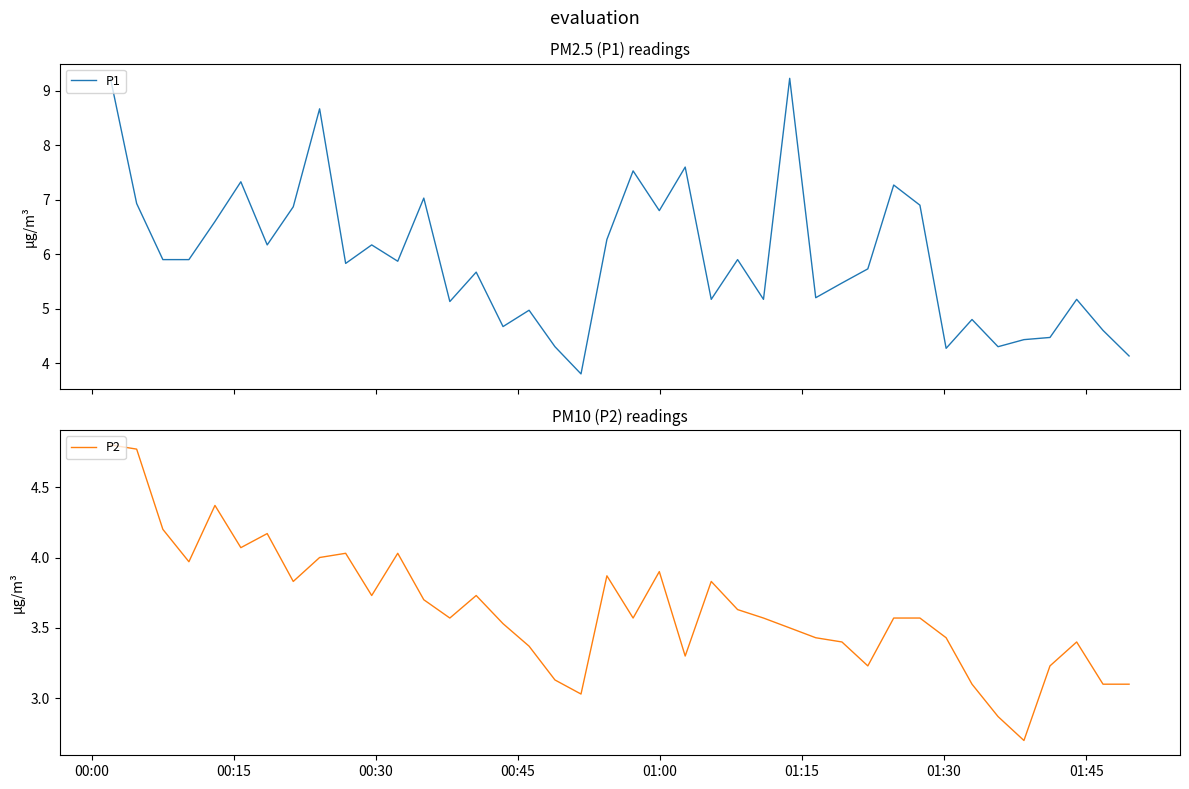

True or false: P1 and P2 cross at least once.

False